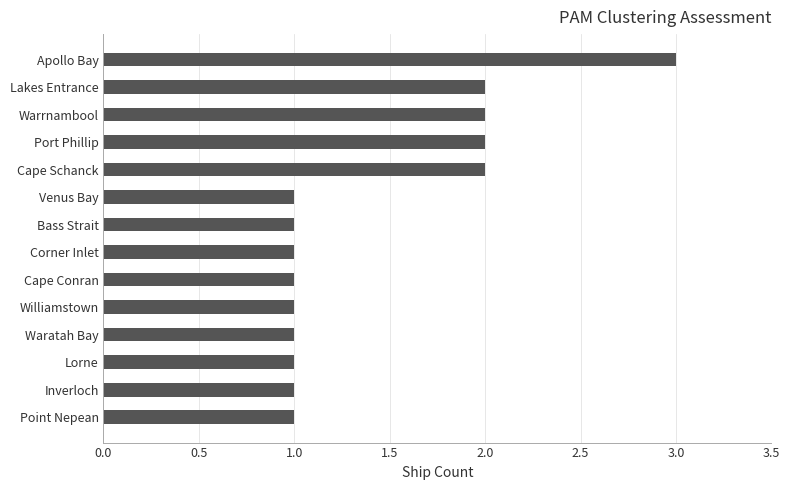

What is the ratio of the value at Lorne to the value at Bass Strait?

1.0